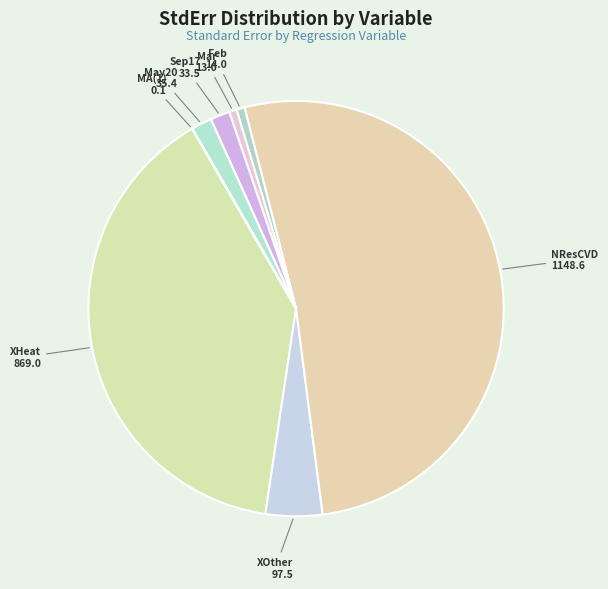

Is it true that XHeat is 39% of the pie?

True